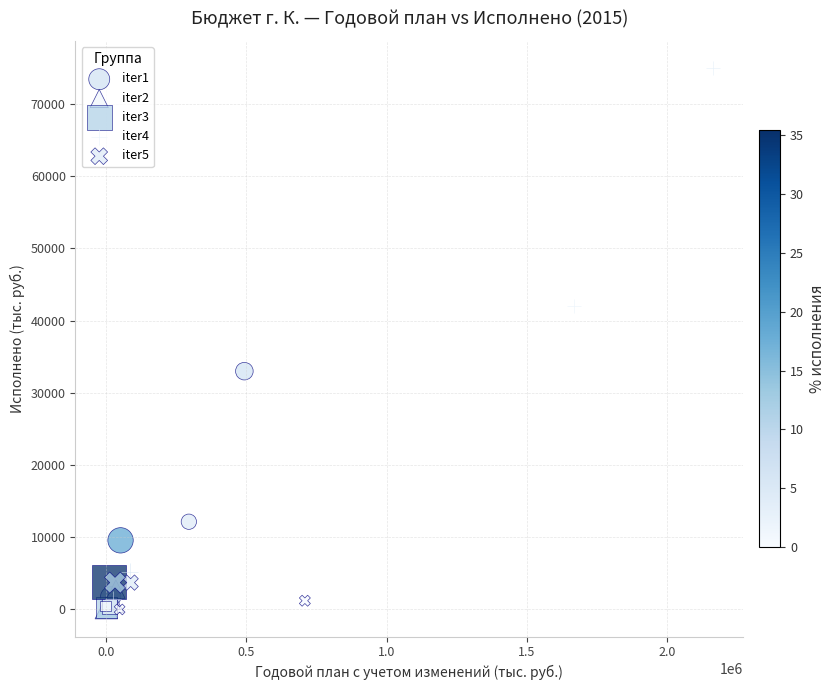

Which series has the widest spread of Y values?

iter4